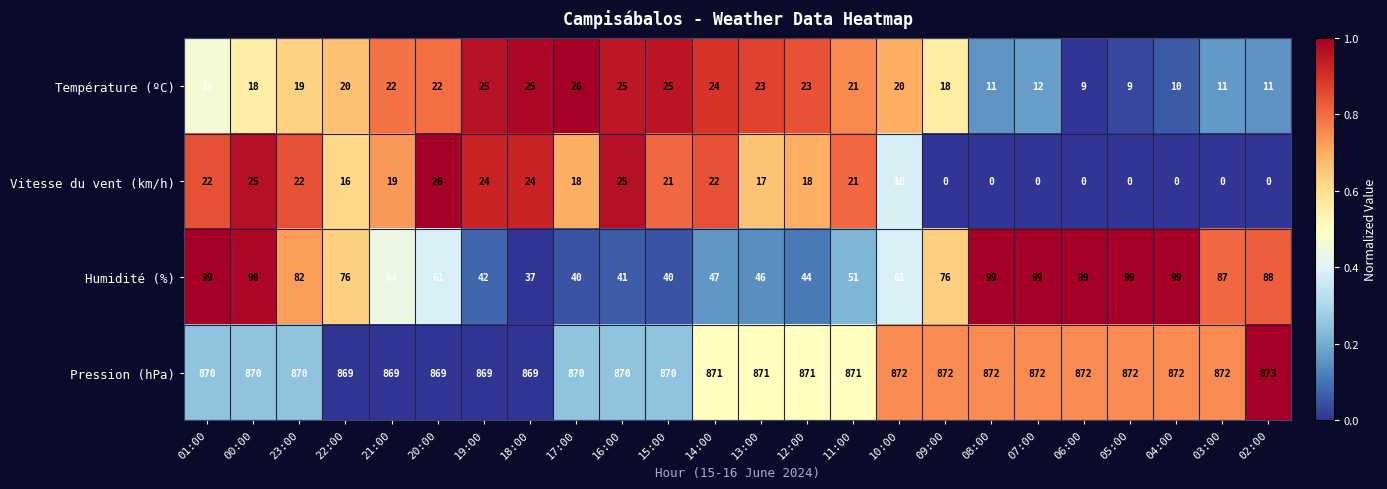

What is the average value of the Humidité (%) series?

70